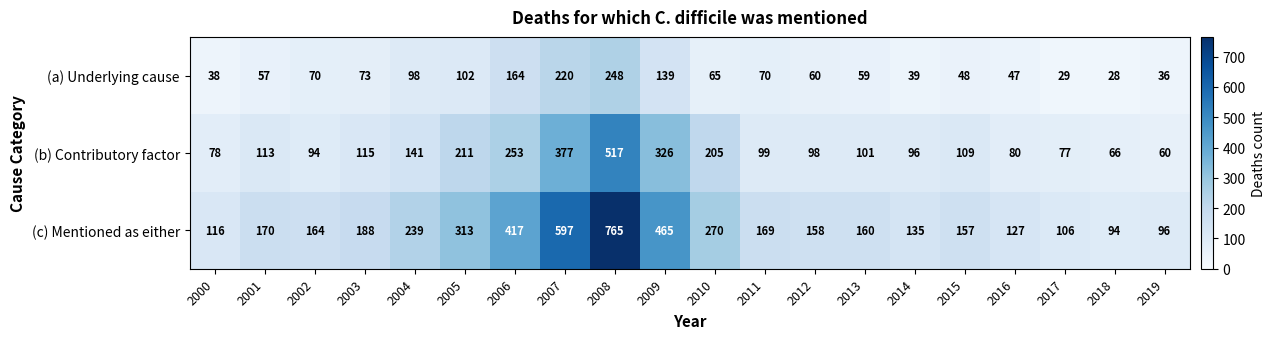

Rank the series by their average value, from highest to lowest.

(c) Mentioned as either, (b) Contributory factor, (a) Underlying cause